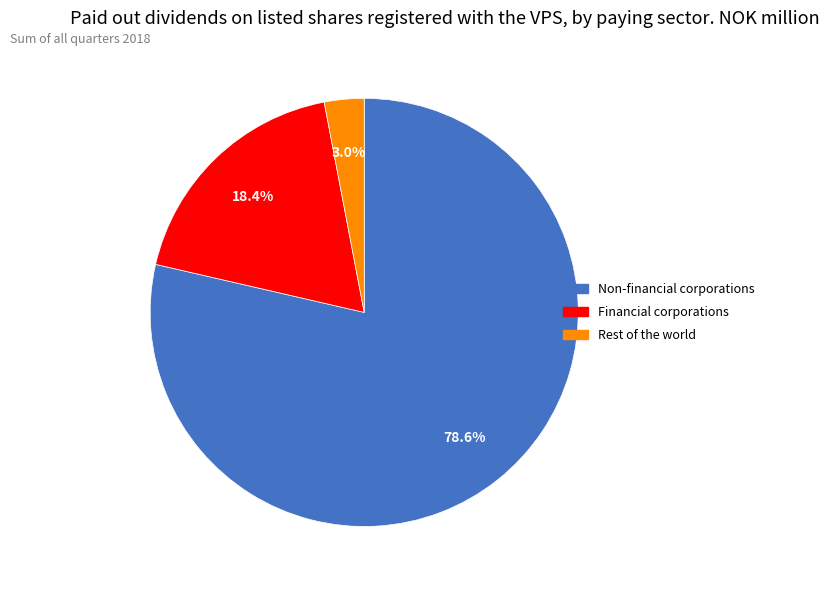

Is there a majority slice in this chart?

Yes